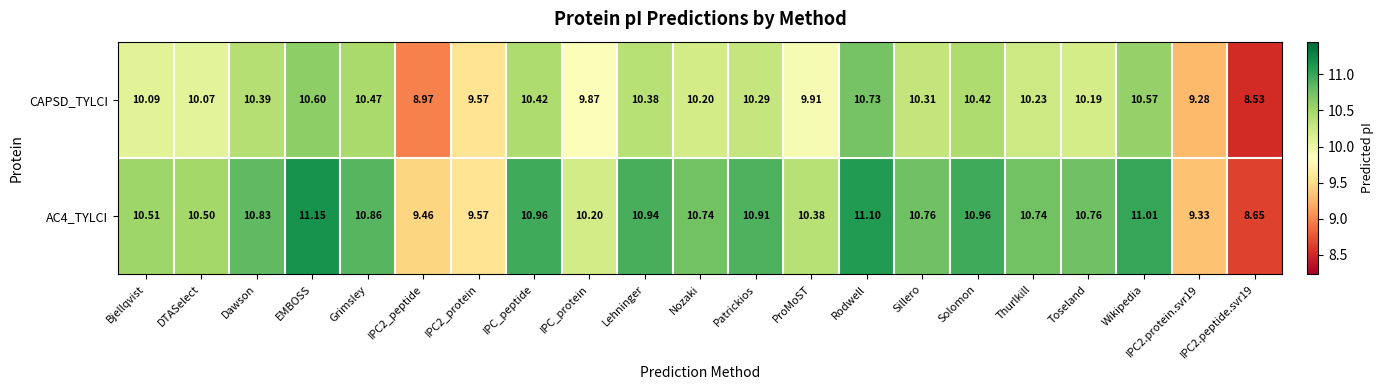

Is the value of AC4_TYLCI at IPC2.protein.svr19 greater than the value of CAPSD_TYLCI at ProMoST?

No